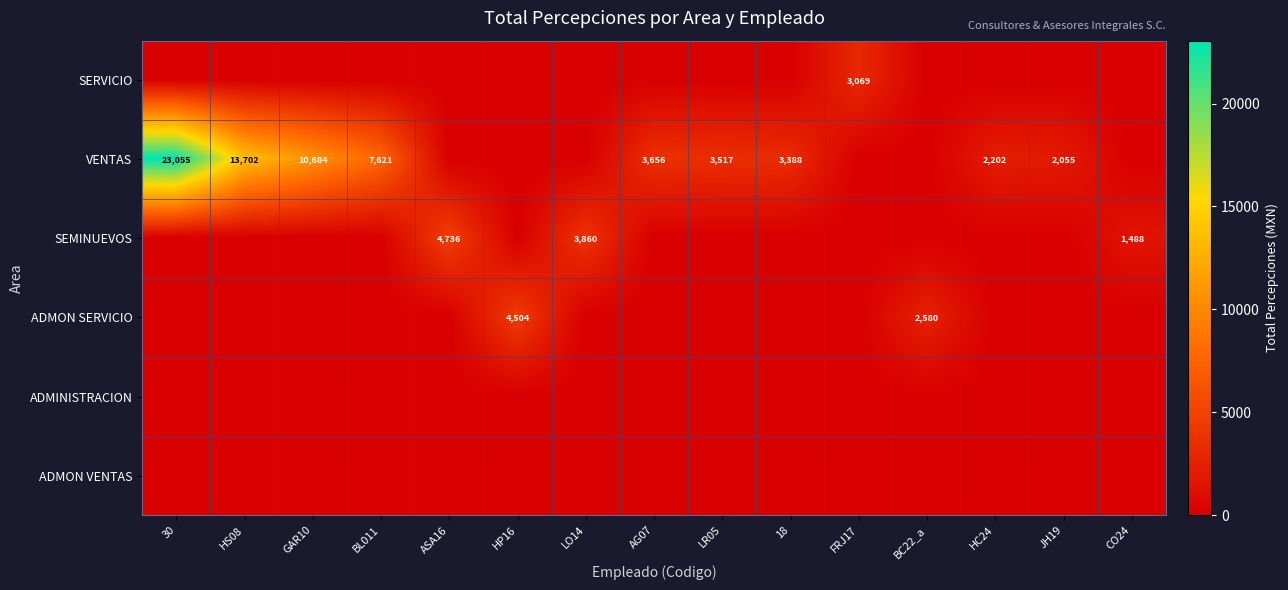

What is the sum of the VENTAS values at LR05 and AG07?

7173.0